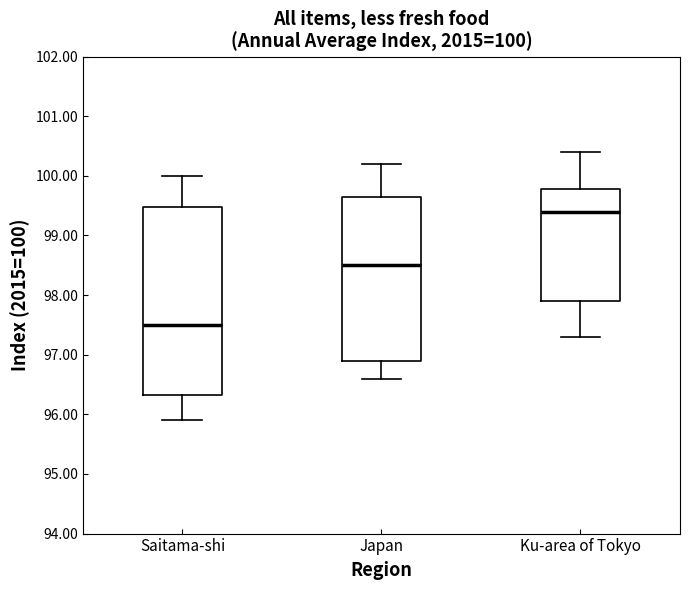

Which box has the lowest median line?

Saitama-shi